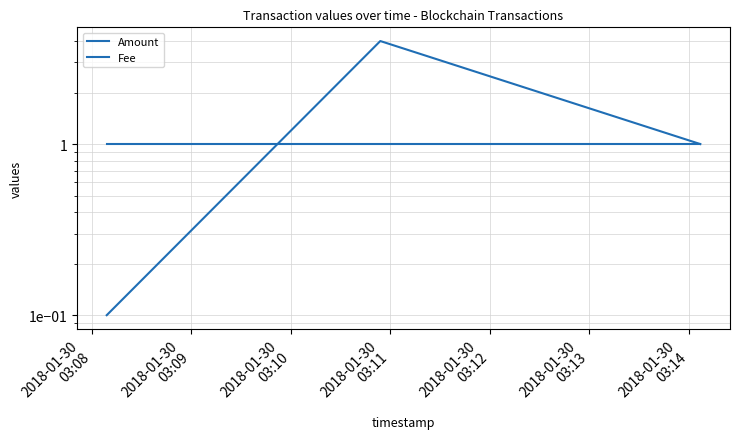

What is the value of the Fee point at the 2nd from the left?

1.0